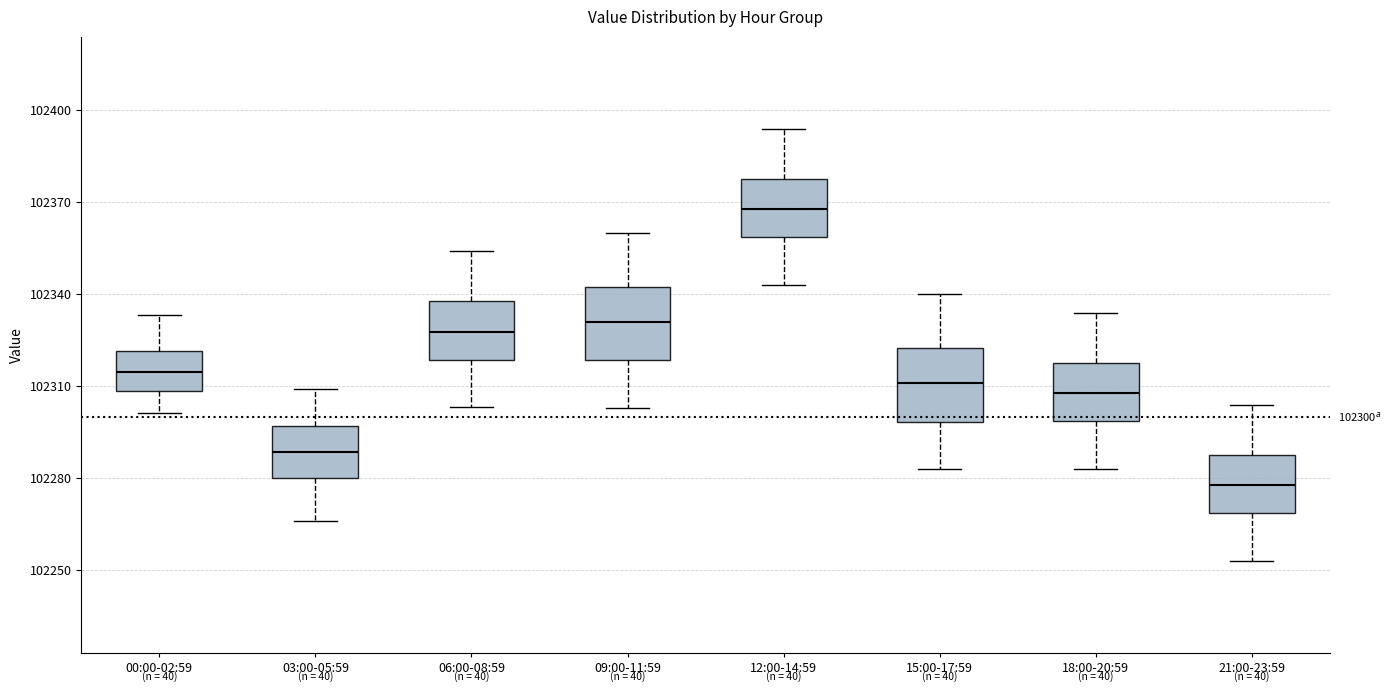

Which box's median line is the lowest?

21:00-23:59